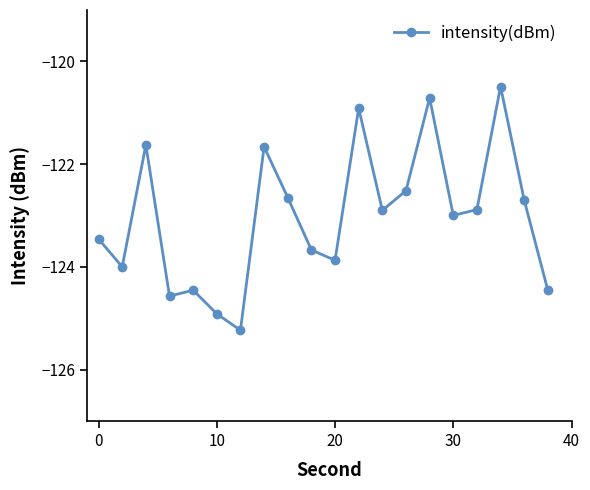

What is the sum of all values?

-2460.7